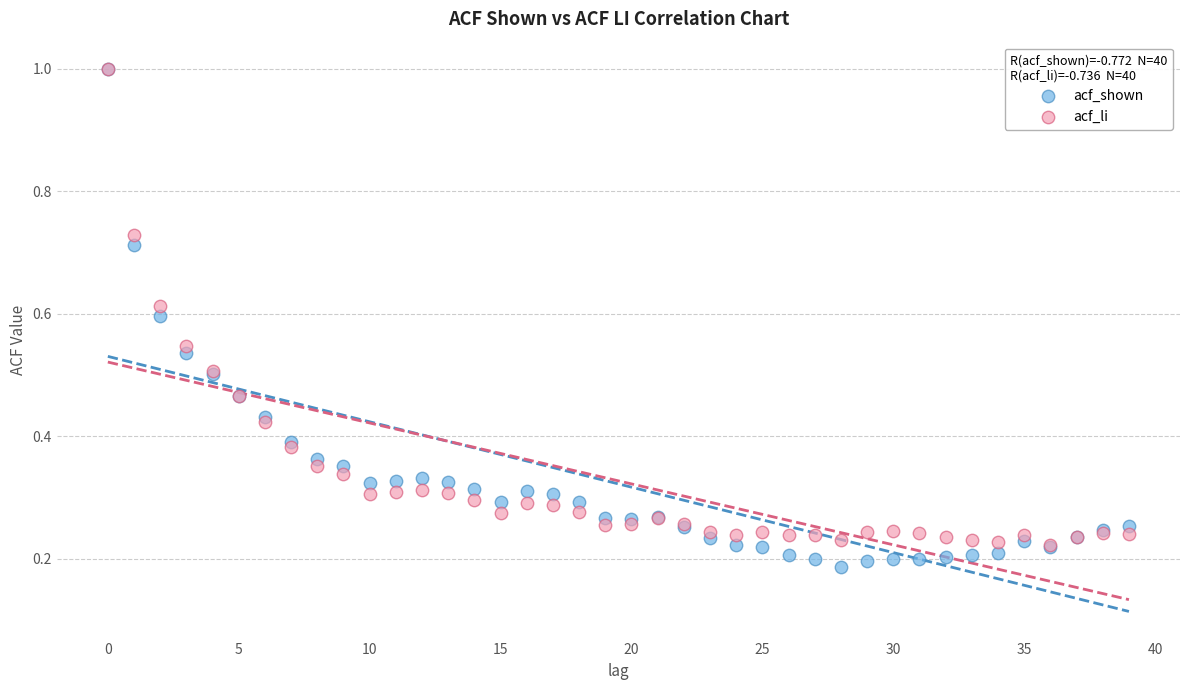

Which series has the widest spread of Y values?

acf_shown